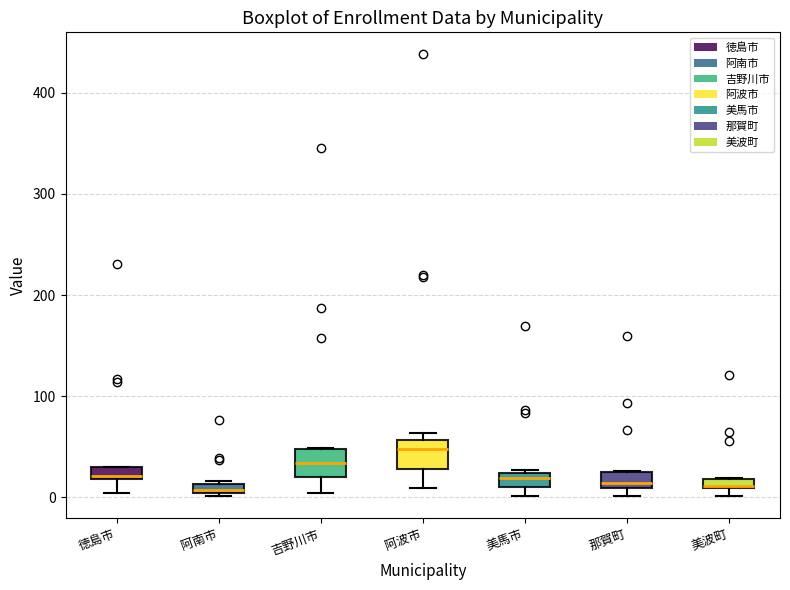

Where is the upper edge of the box for 那賀町 on the y-axis? The values are not printed on the chart, so give them approximately, as read against the axis.

30